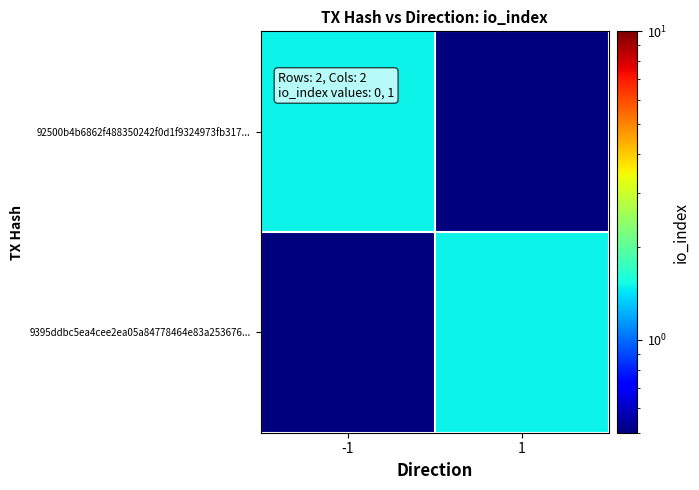

What is the difference between the highest and lowest values at -1?

1.0